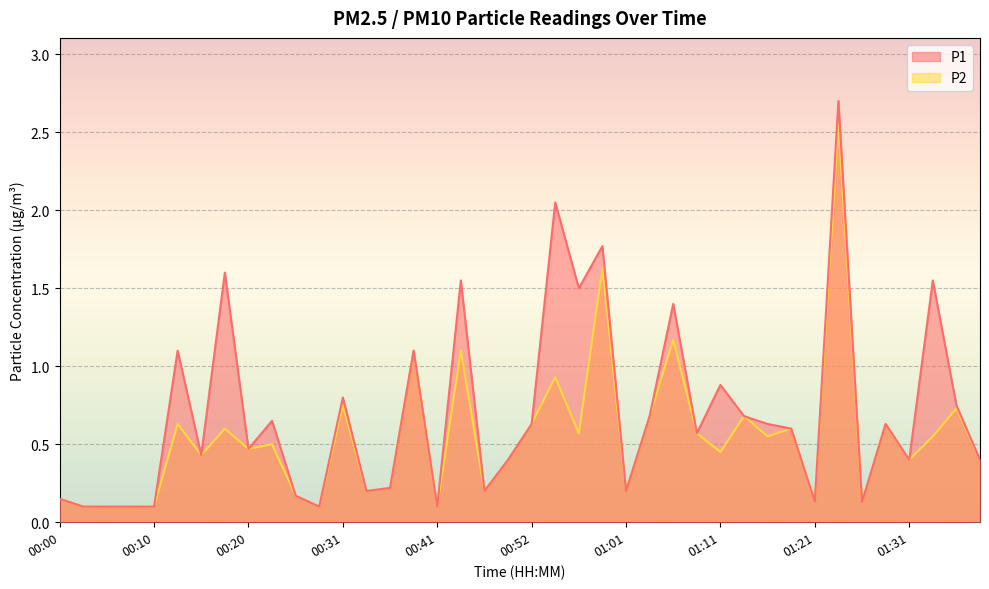

What position from the right is 01:31?

4